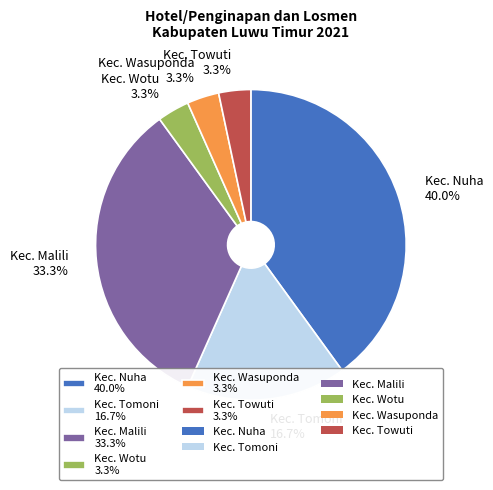

What is the largest slice in the pie chart?

Kec. Nuha